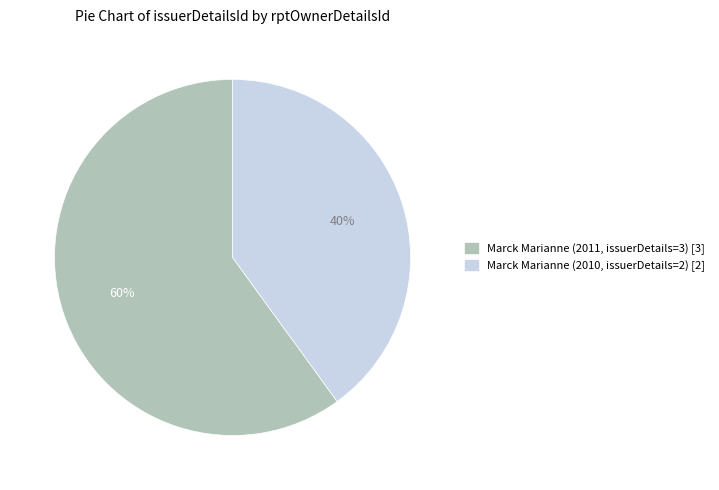

How many slices are in this pie chart?

2